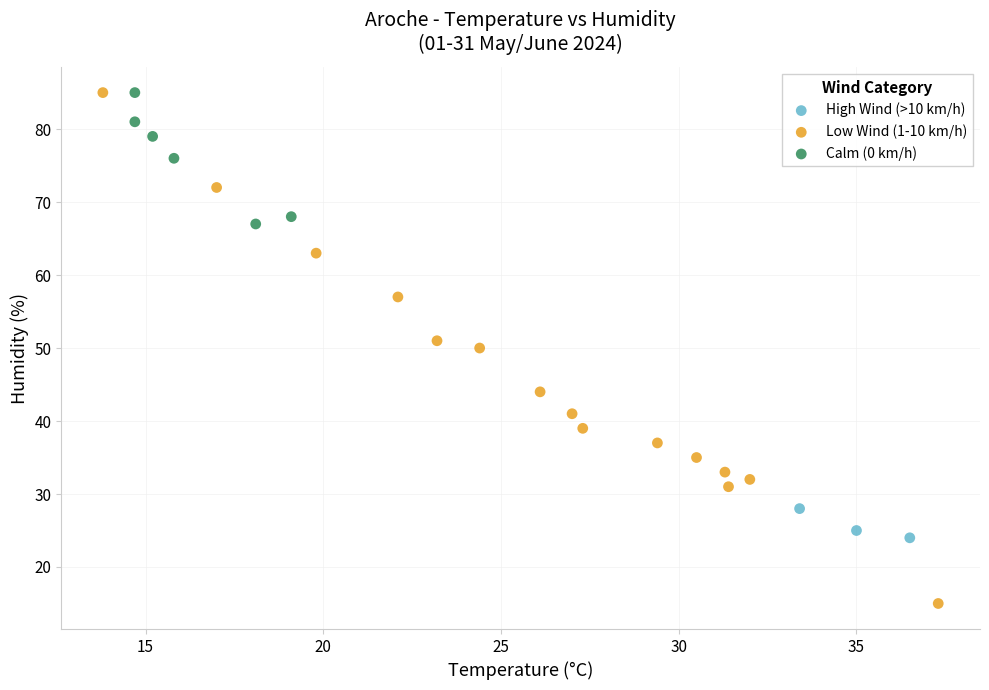

Which series has the widest spread of Y values?

Low Wind (1-10 km/h)